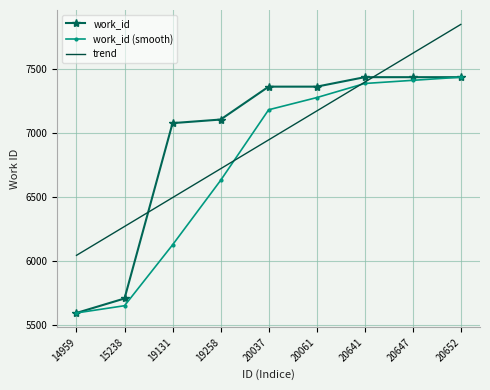

List the labels in order of trend value, largest first.

20652, 20647, 20641, 20061, 20037, 19258, 19131, 15238, 14959